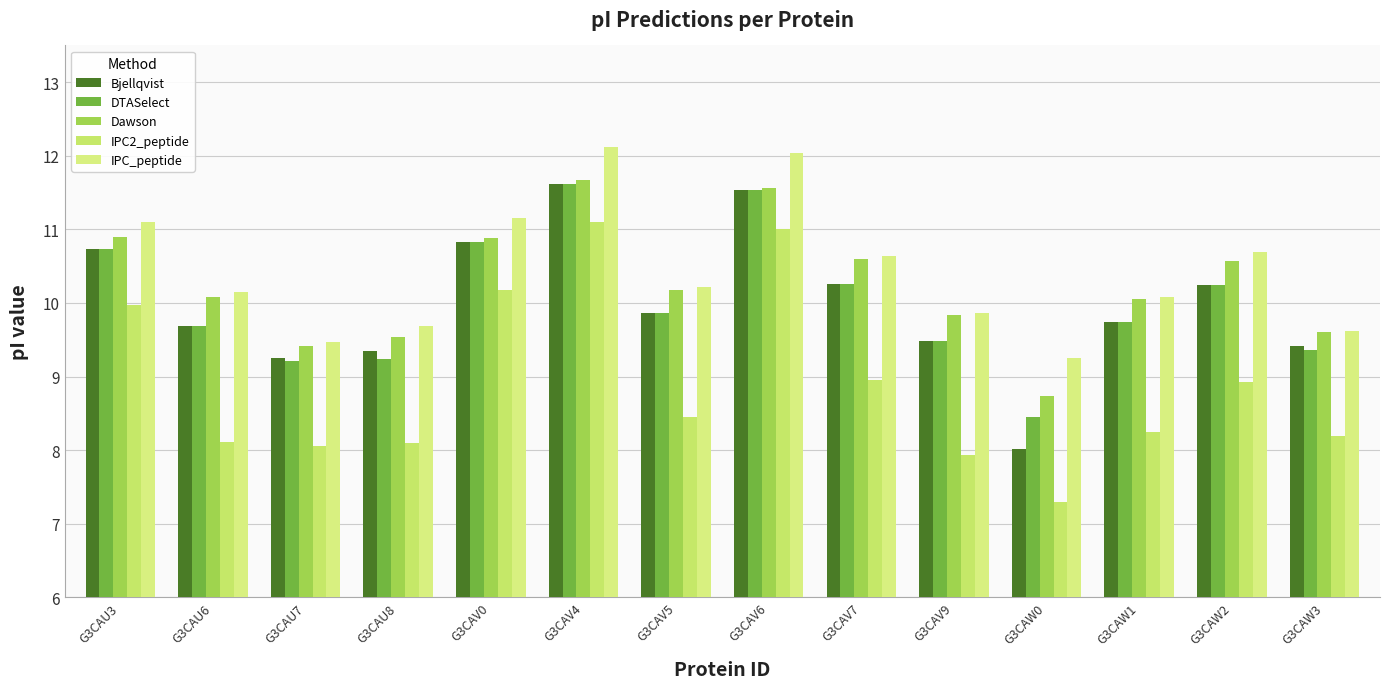

At which label does IPC_peptide reach its peak?

G3CAV4